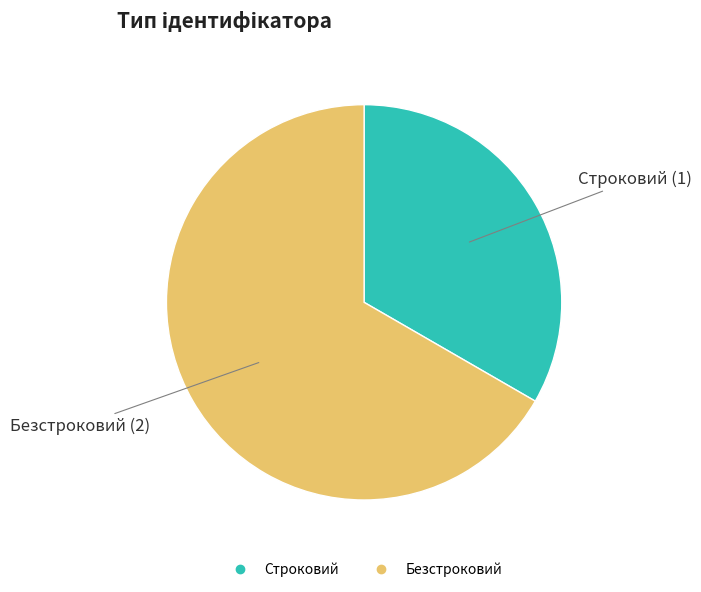

Do Безстроковий and Строковий together represent more than half of the pie?

Yes